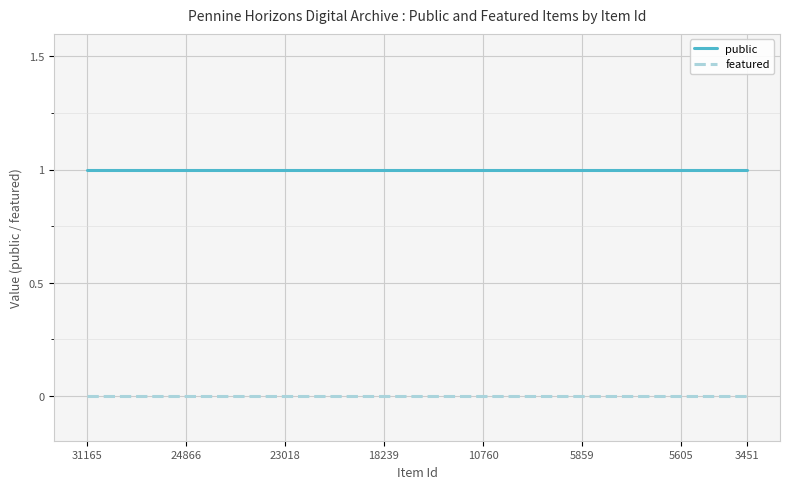

Reading right to left, extract all data points from this chart.

public: 1	1	1	1	1	1	1	1	1	1	1	1	1	1	1	1	1	1	1	1	1
featured: 0	0	0	0	0	0	0	0	0	0	0	0	0	0	0	0	0	0	0	0	0